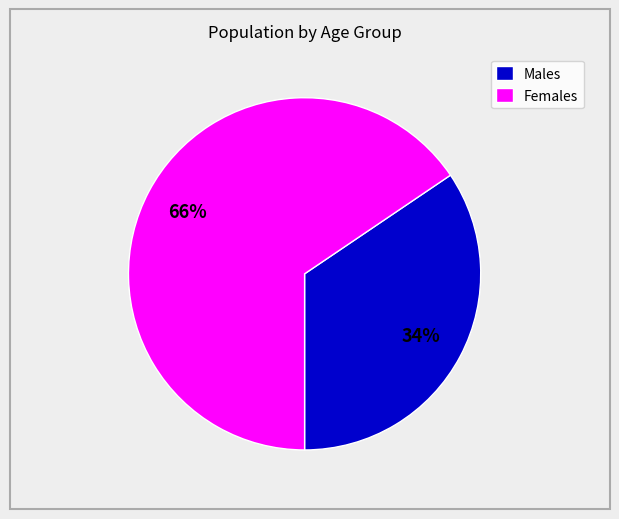

Is it true that Females is 57% of the pie?

False